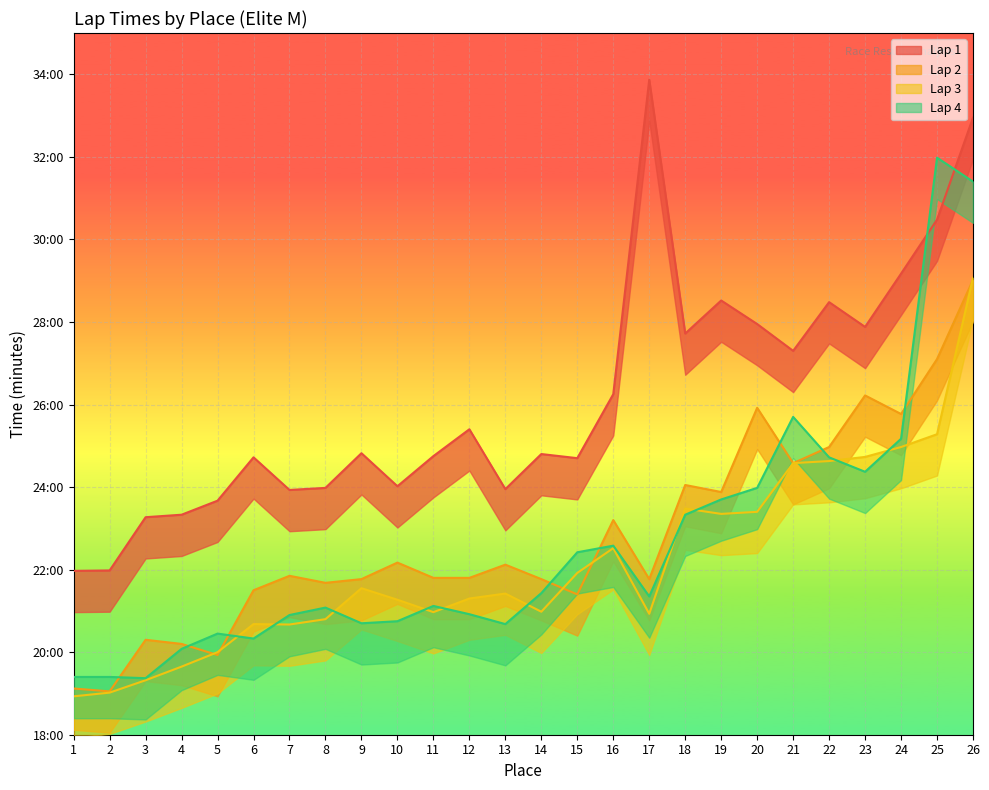

What are all the series names shown in the legend?

Lap 1, Lap 2, Lap 3, Lap 4